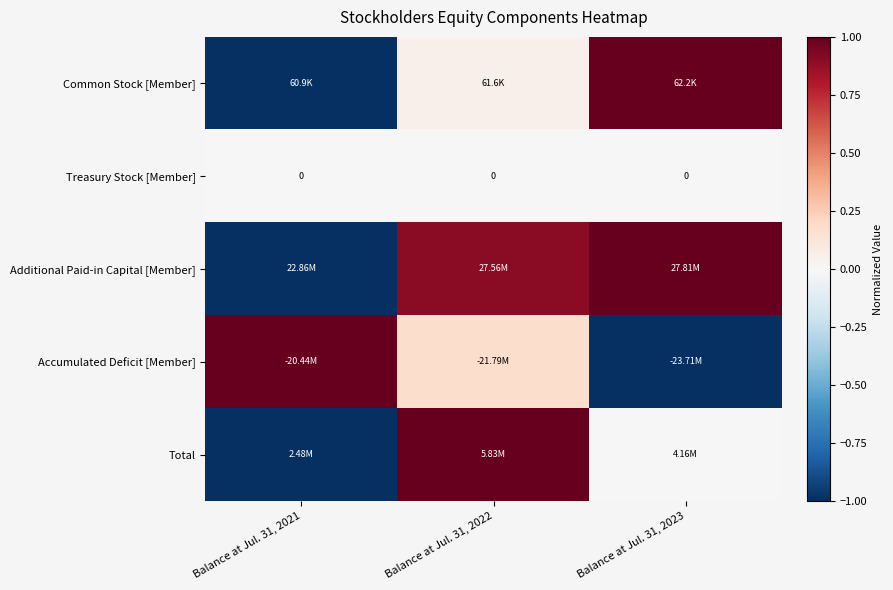

Which category has the lowest value across all series?

Balance at Jul. 31, 2021